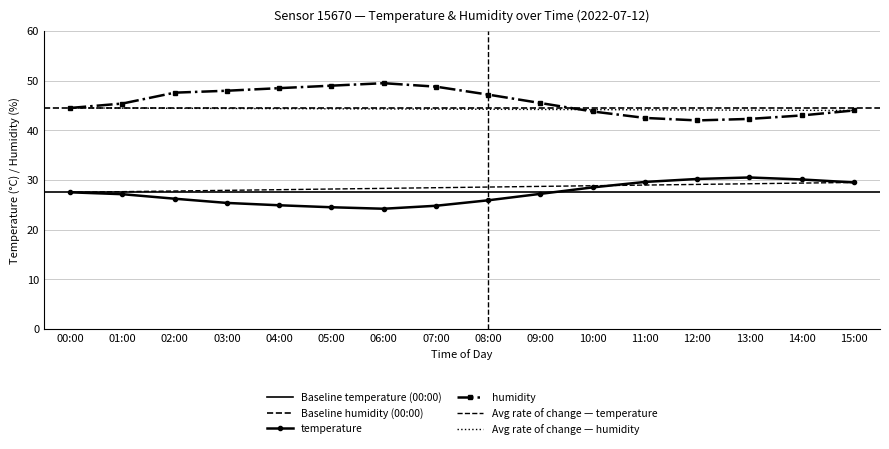

The temperature series shows 34.6 at 05:00. True or false?

False